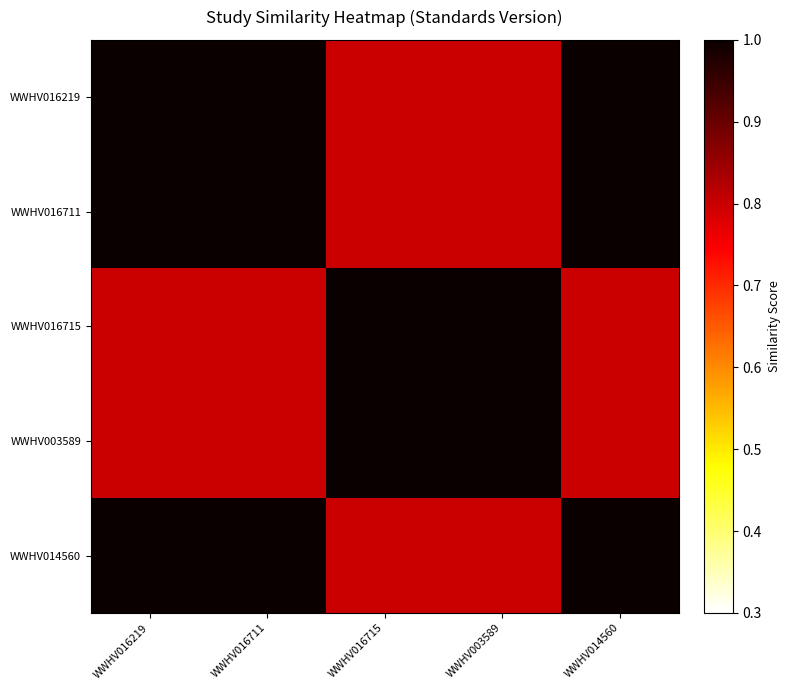

Which category has the lowest value across all series?

WWHV016715